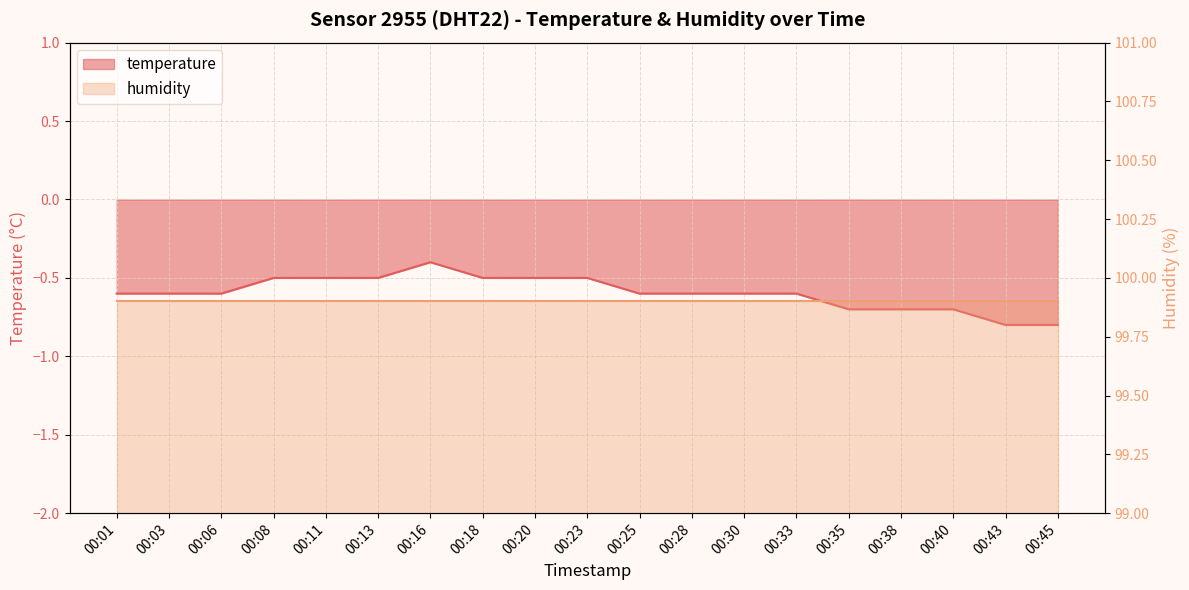

What is the value of the 16th point from the left?

-0.7